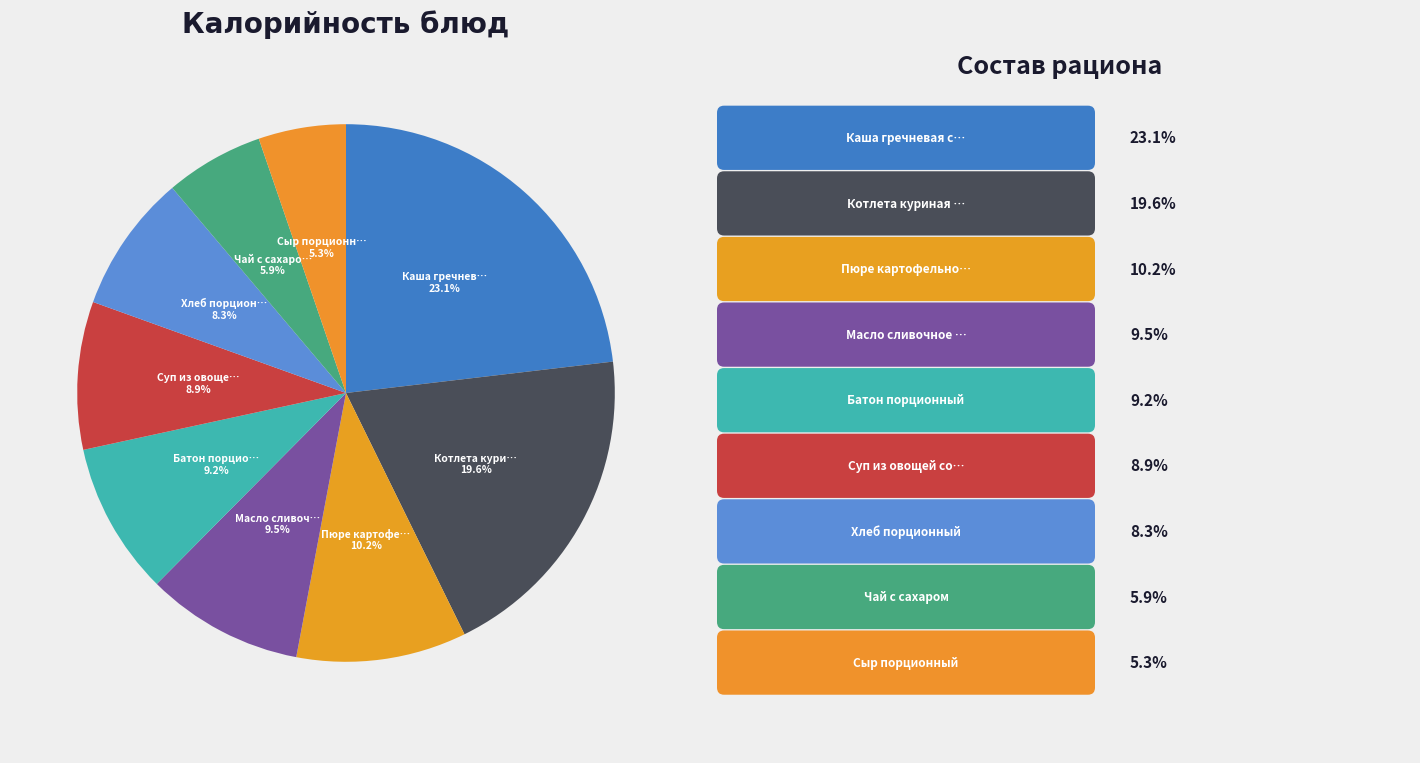

How many segments does this pie chart have?

9